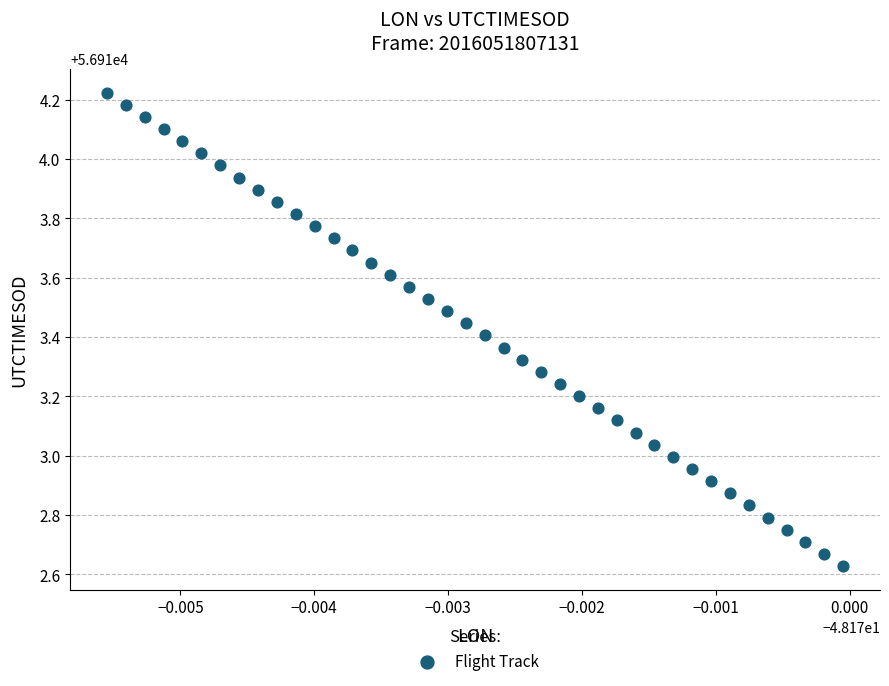

What is the range of Y values (max minus min)?

1.6